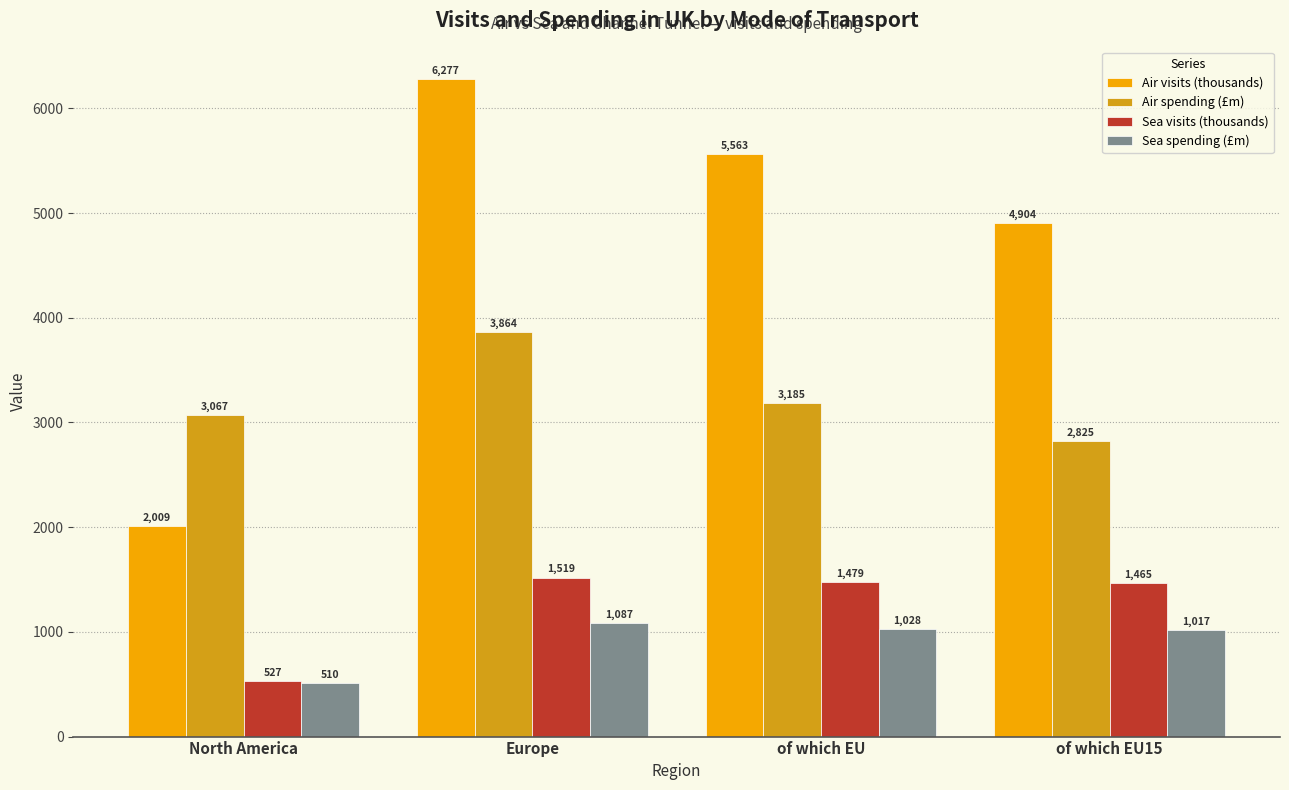

Are the bars grouped side by side (vs. stacked)?

Yes